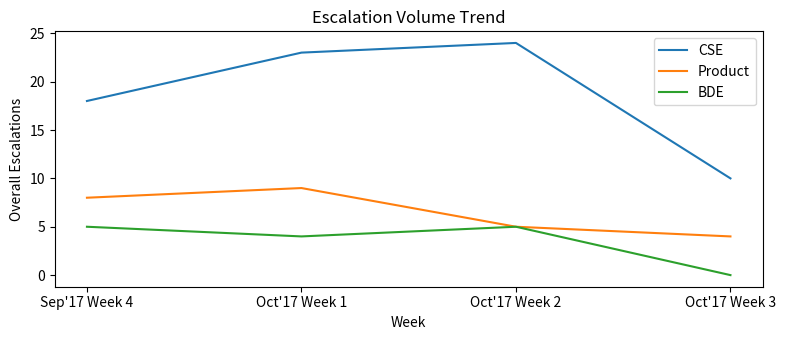

Rank the series by their maximum value, from lowest to highest.

BDE, Product, CSE